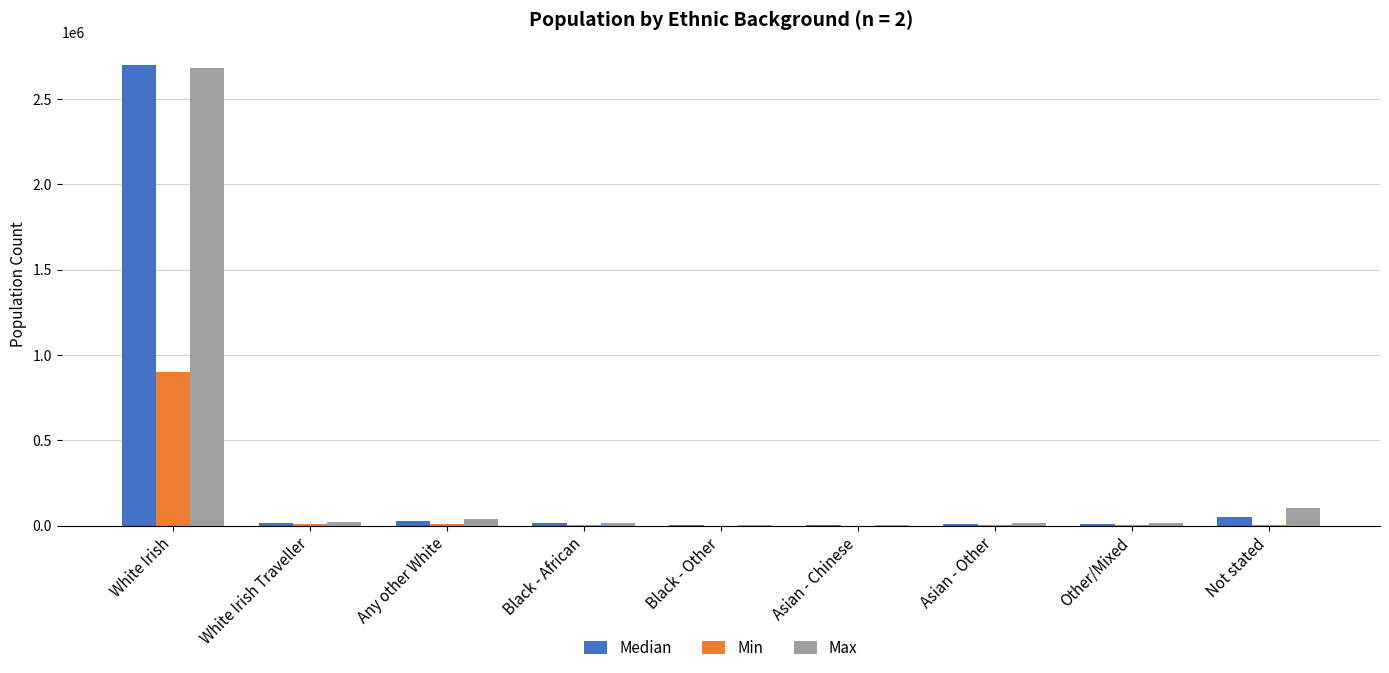

The value of Median at Other/Mixed is 8264. True or false?

True